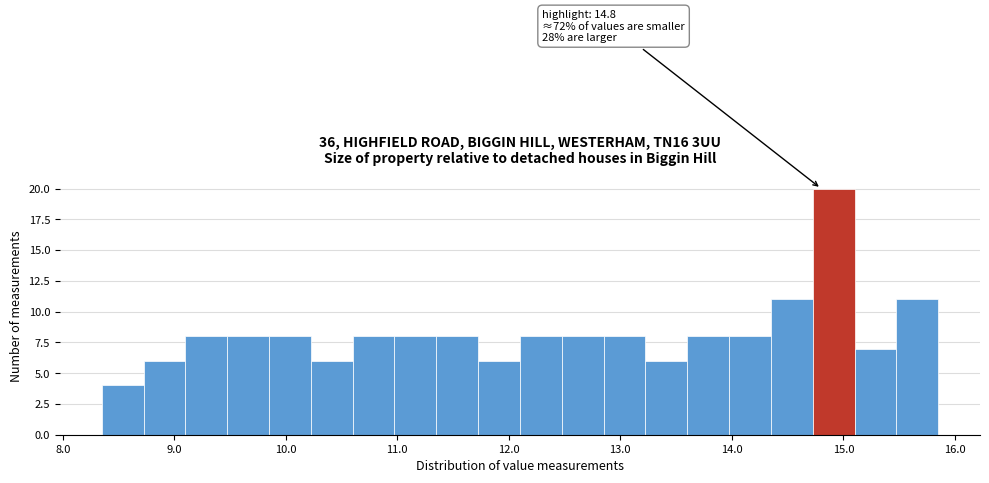

Read against the x-axis, roughly where is the centre of the tallest bar?

14.9